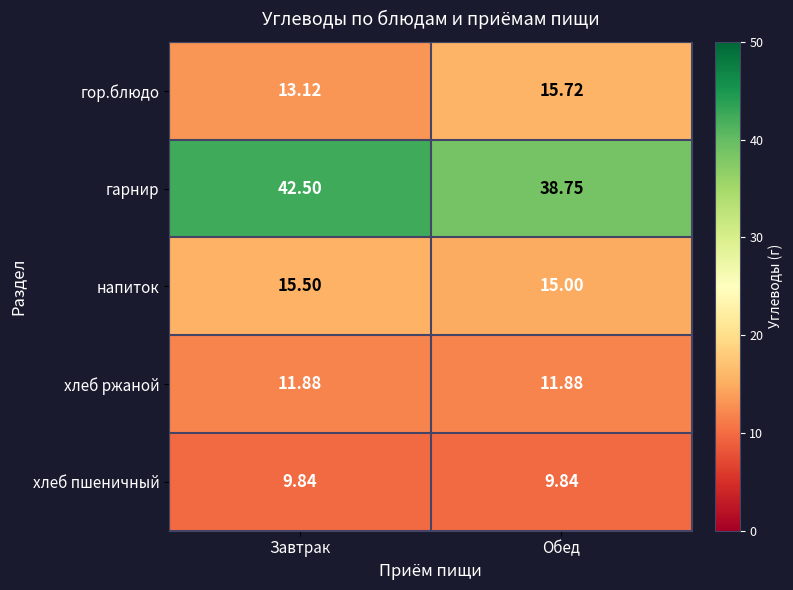

How many data points in напиток are above 15?

1